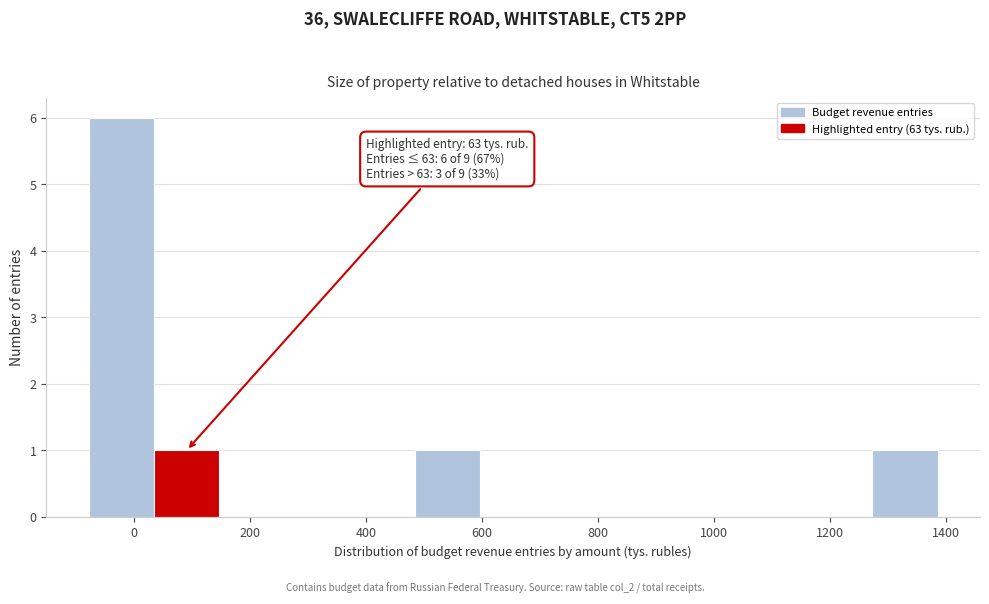

Over which range of the x-axis is the bar tallest?

-80 to 40